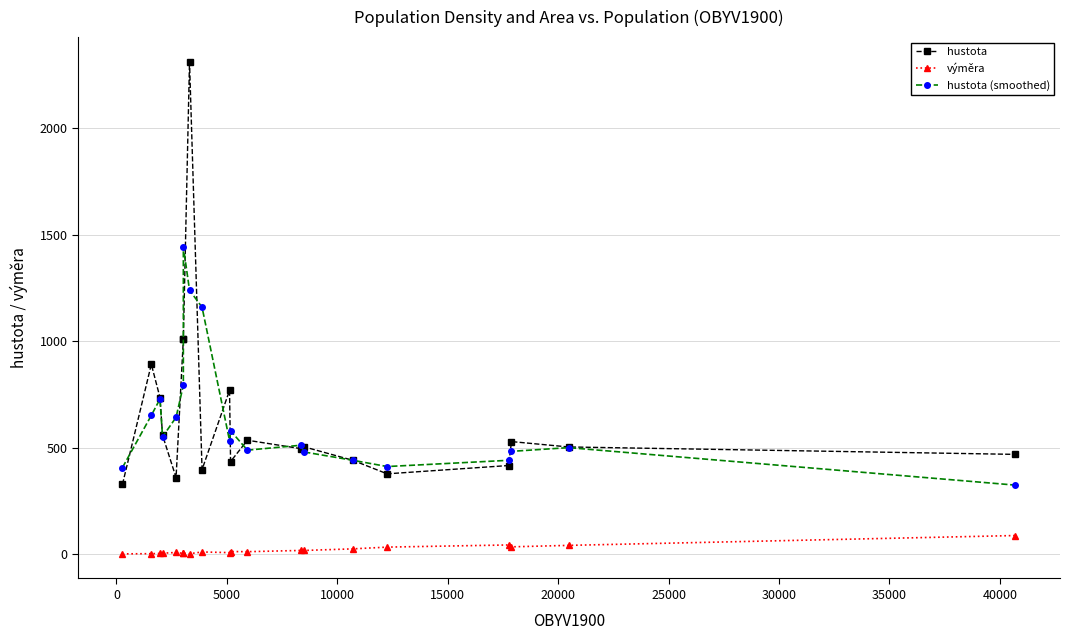

True or false: hustota (smoothed) and hustota cross at least once.

True